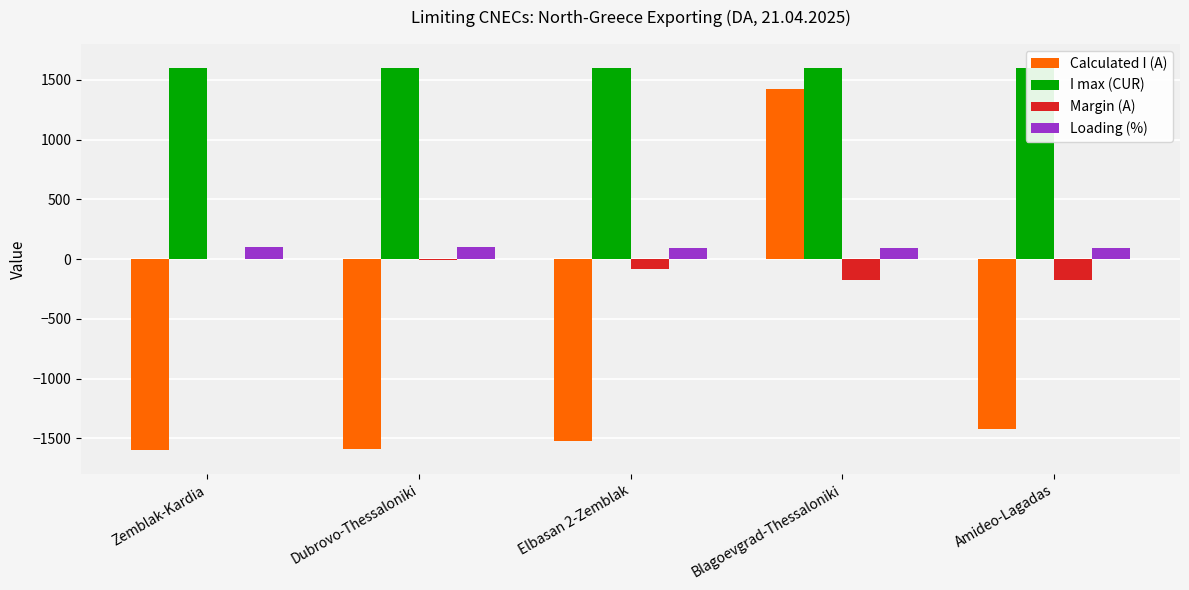

What value does the I max (CUR) series have at Zemblak-Kardia?

1600